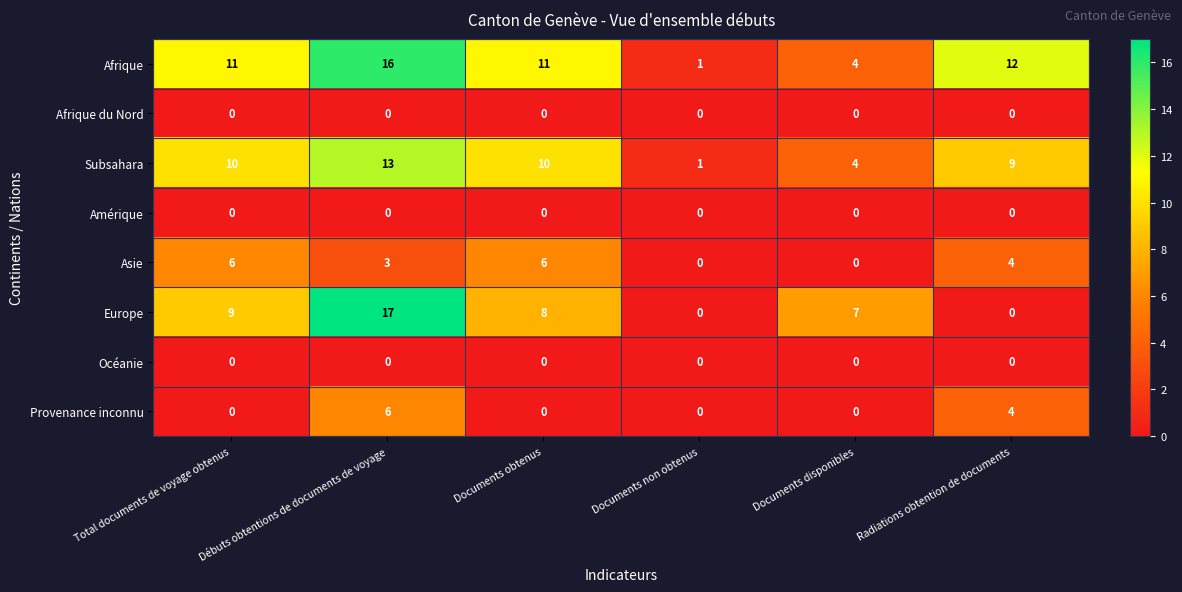

Is it true that Provenance inconnu equals 2 at Débuts obtentions de documents de voyage?

False